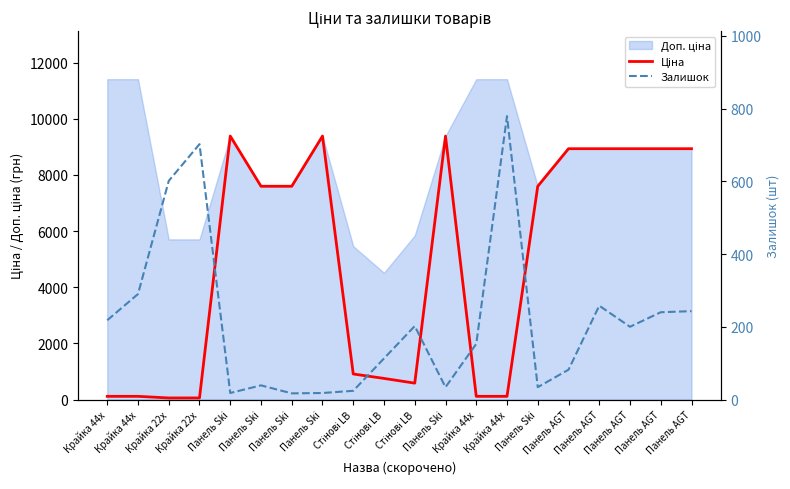

Reading left to right, what are all the values shown in this chart?

Ціна: 114.1	114.1	57.0	57.0	9384.0	7596.5	7596.5	9384.0	910.4	752.2	584.4	9384.0	114.1	114.1	7596.5	8934.1	8934.1	8934.1	8934.1	8934.1
Залишок: 218.0	290.0	601.0	702.0	18.0	39.0	17.0	18.0	24.0	113.0	202.0	34.0	153.0	779.0	34.0	82.0	258.0	200.0	240.0	243.0